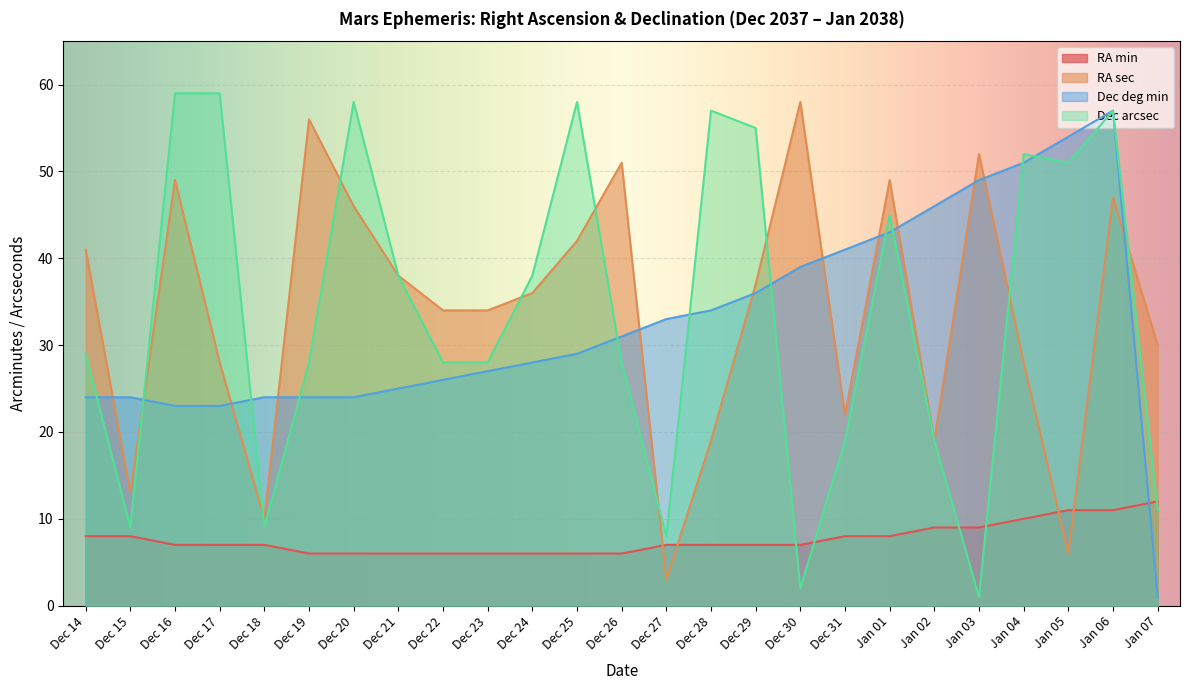

What are all the series names shown in the legend?

RA min, RA sec, Dec deg min, Dec arcsec